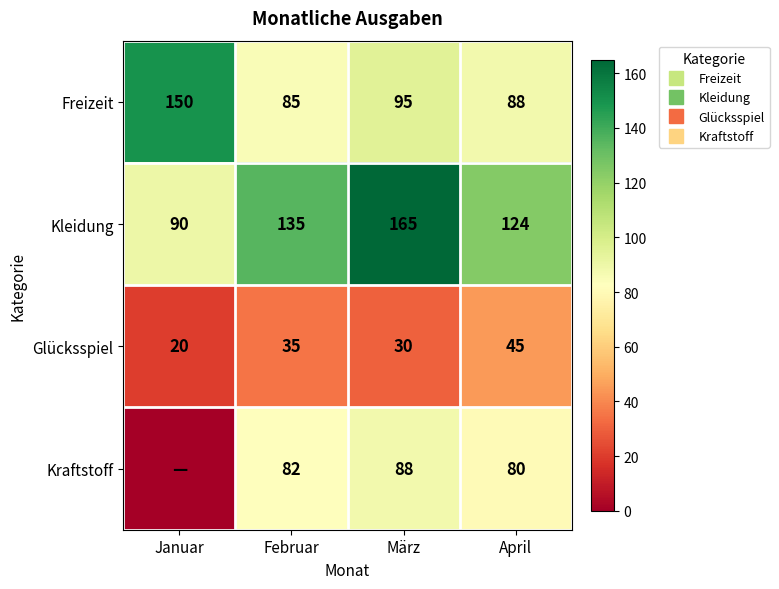

The value of Kraftstoff at März is 88. True or false?

True